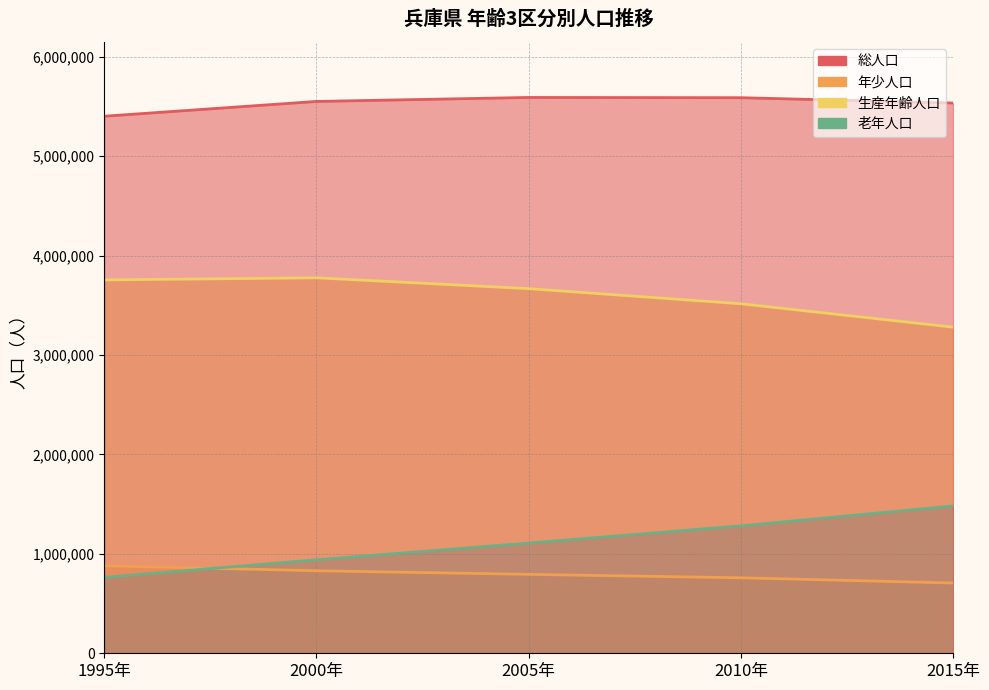

What value does the 総人口 series have at 1995年, to the nearest 10?

5401880